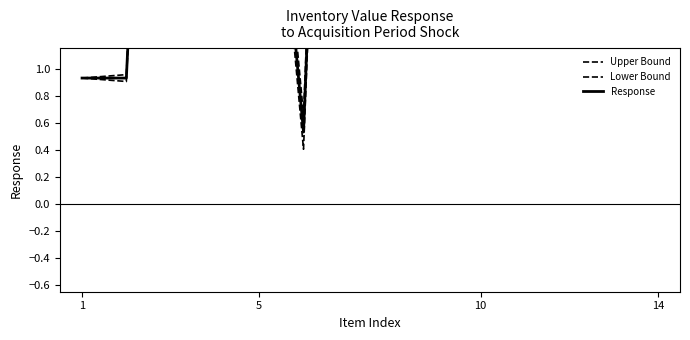

How many data points in Response are above 4?

8